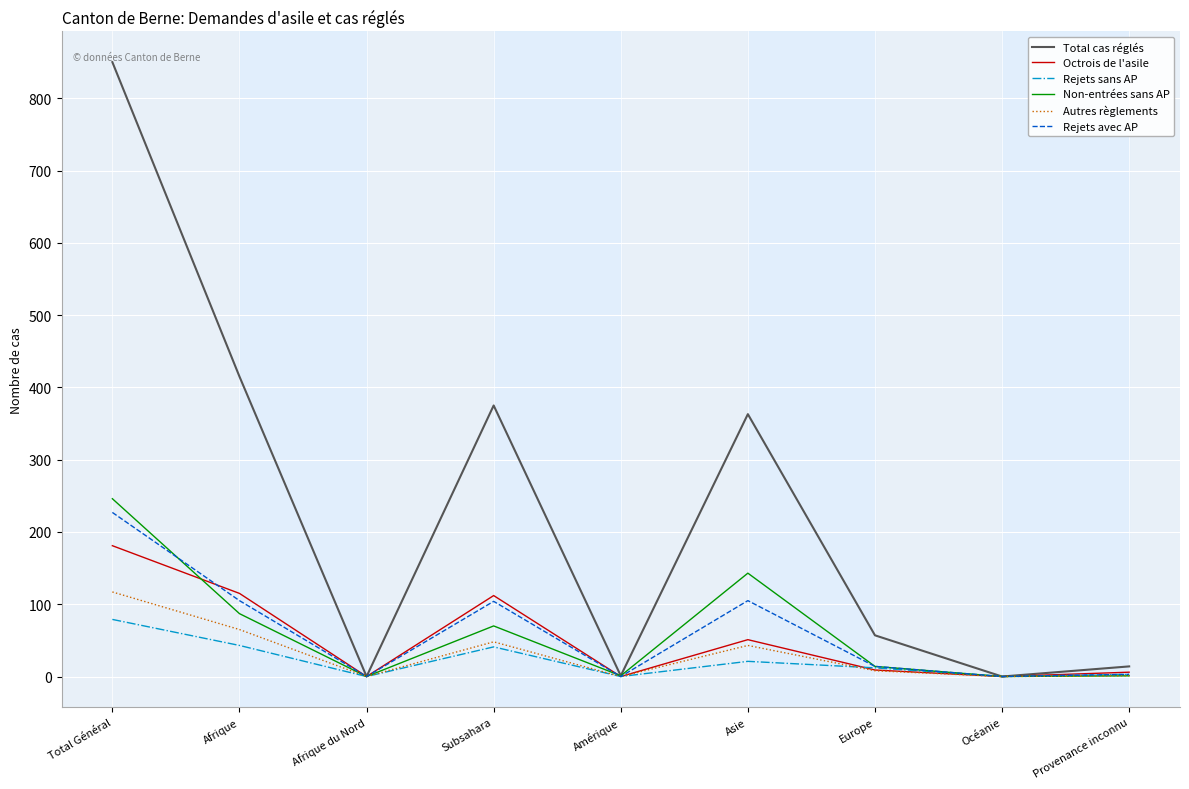

At which label does Autres règlements first exceed 8?

Total Général